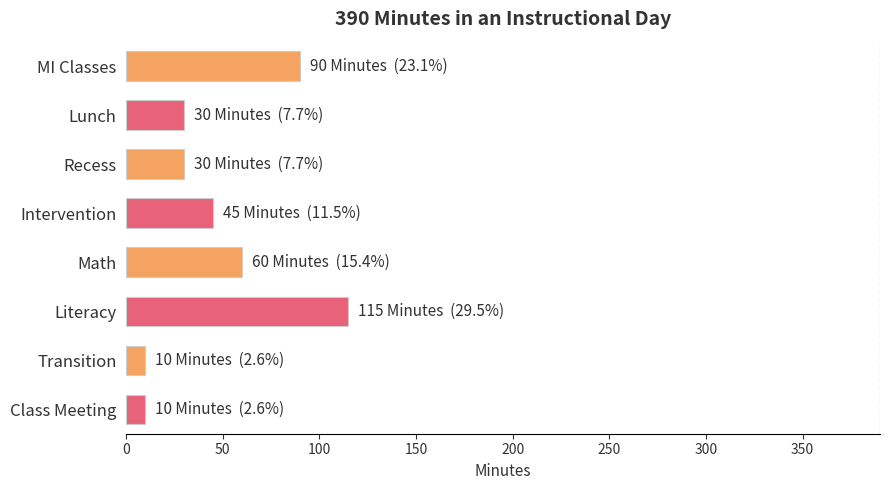

Reading bottom to top, extract all data points from this chart.

10	10	115	60	45	30	30	90